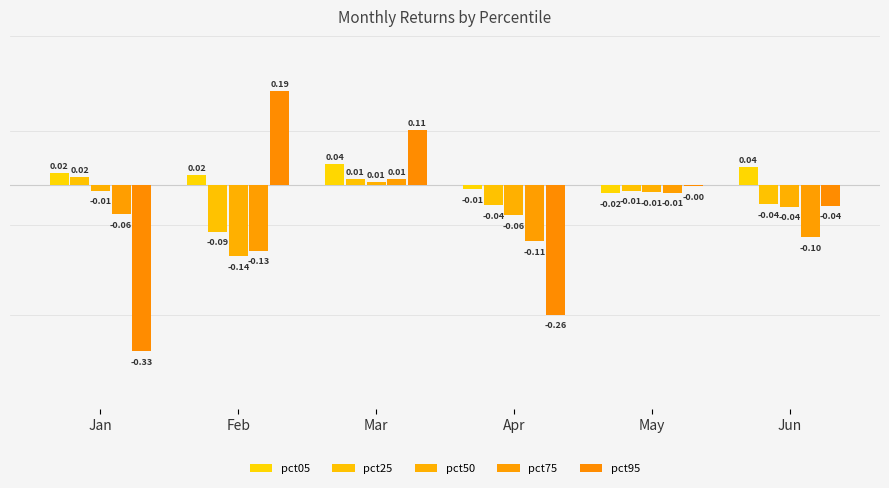

How many groups of bars are there?

6